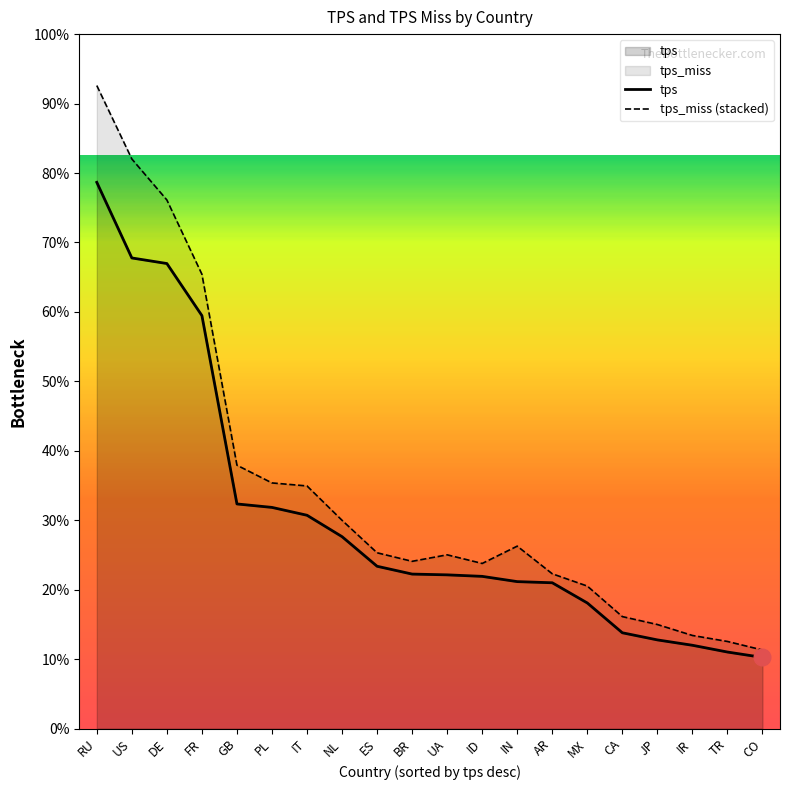

Reading left to right, what are all the values shown in this chart?

tps: 2604.0	2243.5	2217.0	1968.8	1070.9	1054.4	1016.9	914.9	773.8	736.6	732.9	725.7	700.6	695.1	598.8	456.7	422.8	397.2	364.9	339.2
tps_miss (stacked): 3065.4	2715.4	2520.0	2166.0	1255.6	1171.1	1156.7	992.9	838.1	797.4	828.4	787.2	869.7	738.0	679.4	533.8	496.1	443.9	415.3	374.6